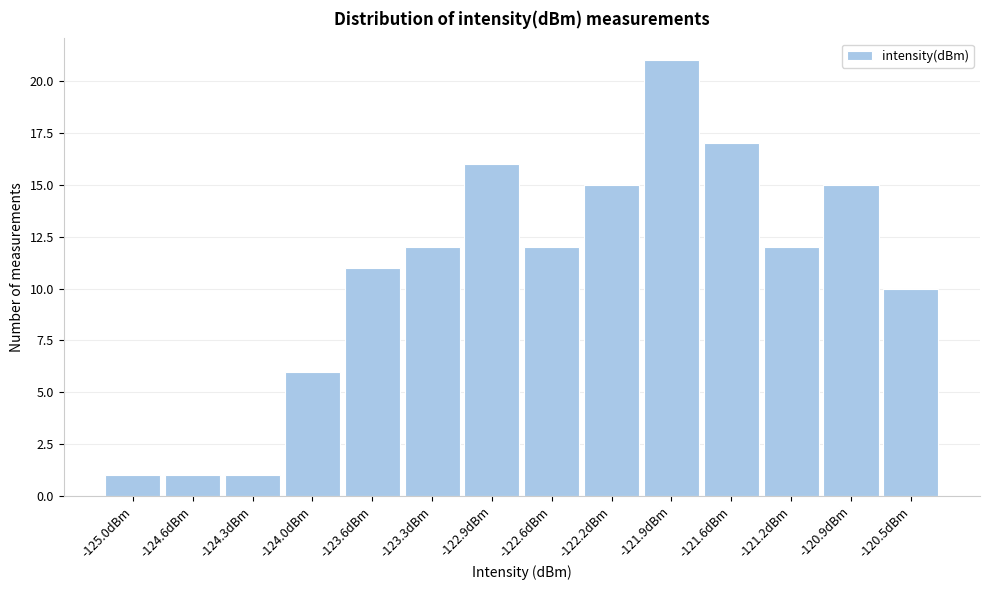

Reading left to right, list all the values displayed in this chart.

-125.0dBm=1	-124.6dBm=1	-124.3dBm=1	-124.0dBm=6	-123.6dBm=11	-123.3dBm=12	-122.9dBm=16	-122.6dBm=12	-122.2dBm=15	-121.9dBm=21	-121.6dBm=17	-121.2dBm=12	-120.9dBm=15	-120.5dBm=10